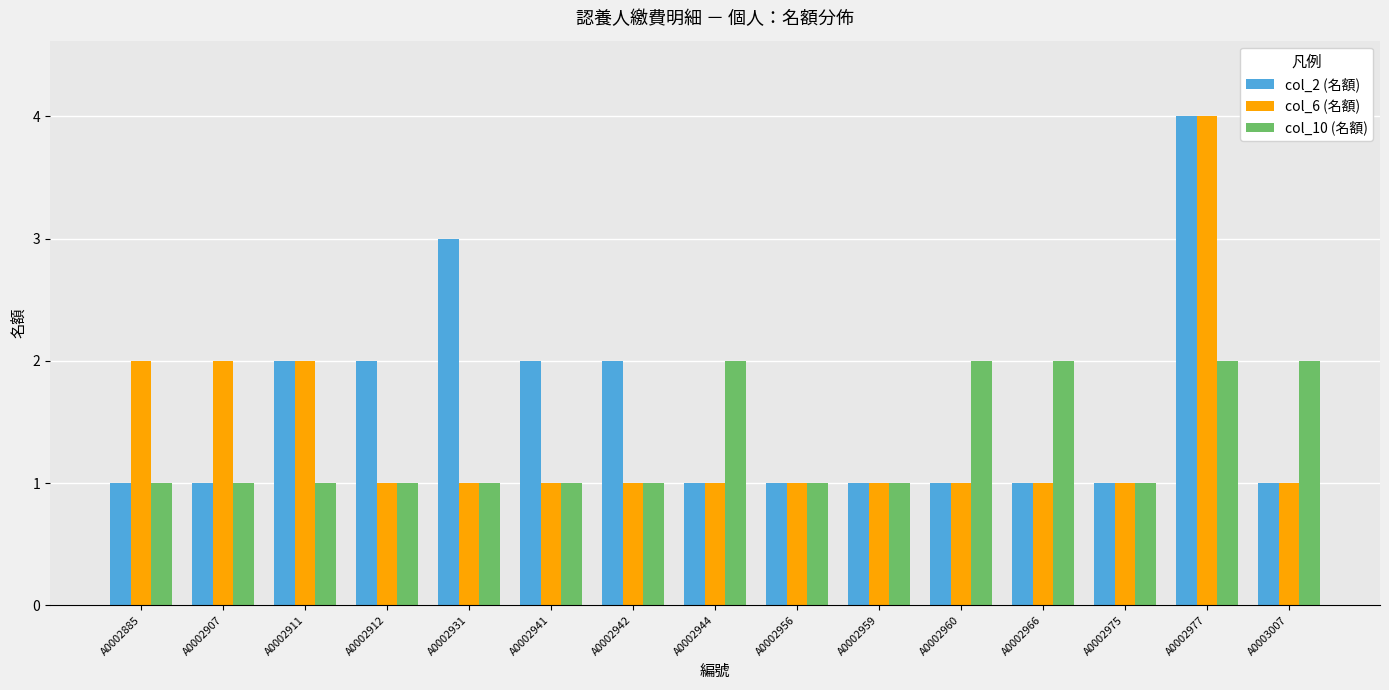

What is the approximate value of col_2 (名額) at A0002941?

2